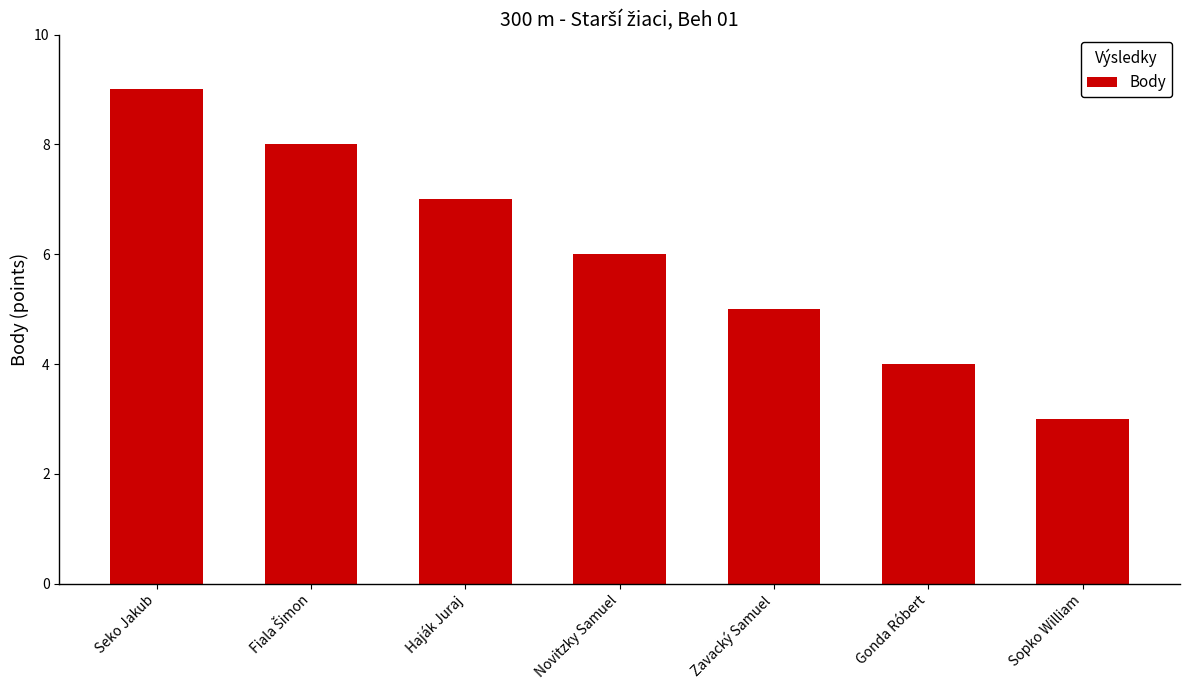

What is the difference between the second highest and second lowest values?

4